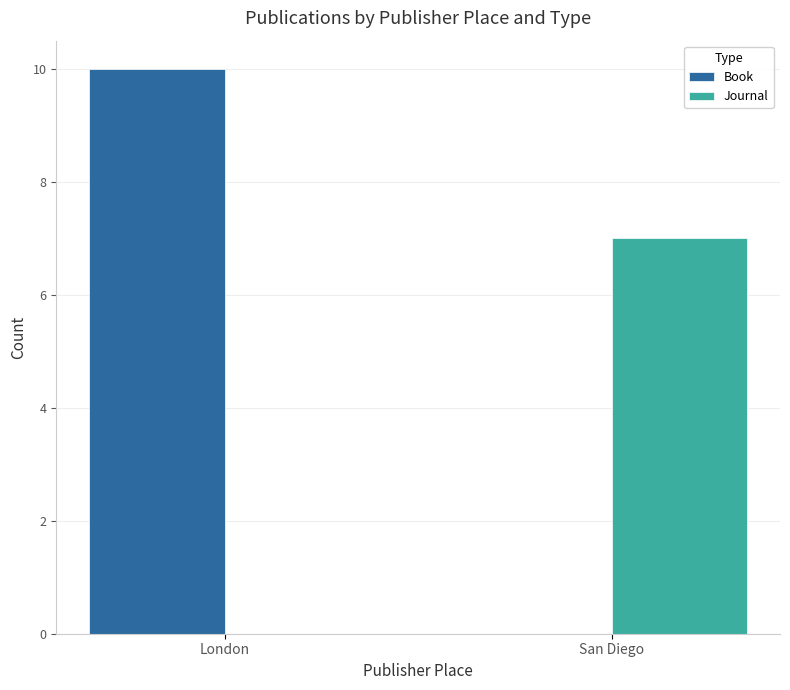

What is the sum of all Book values?

10